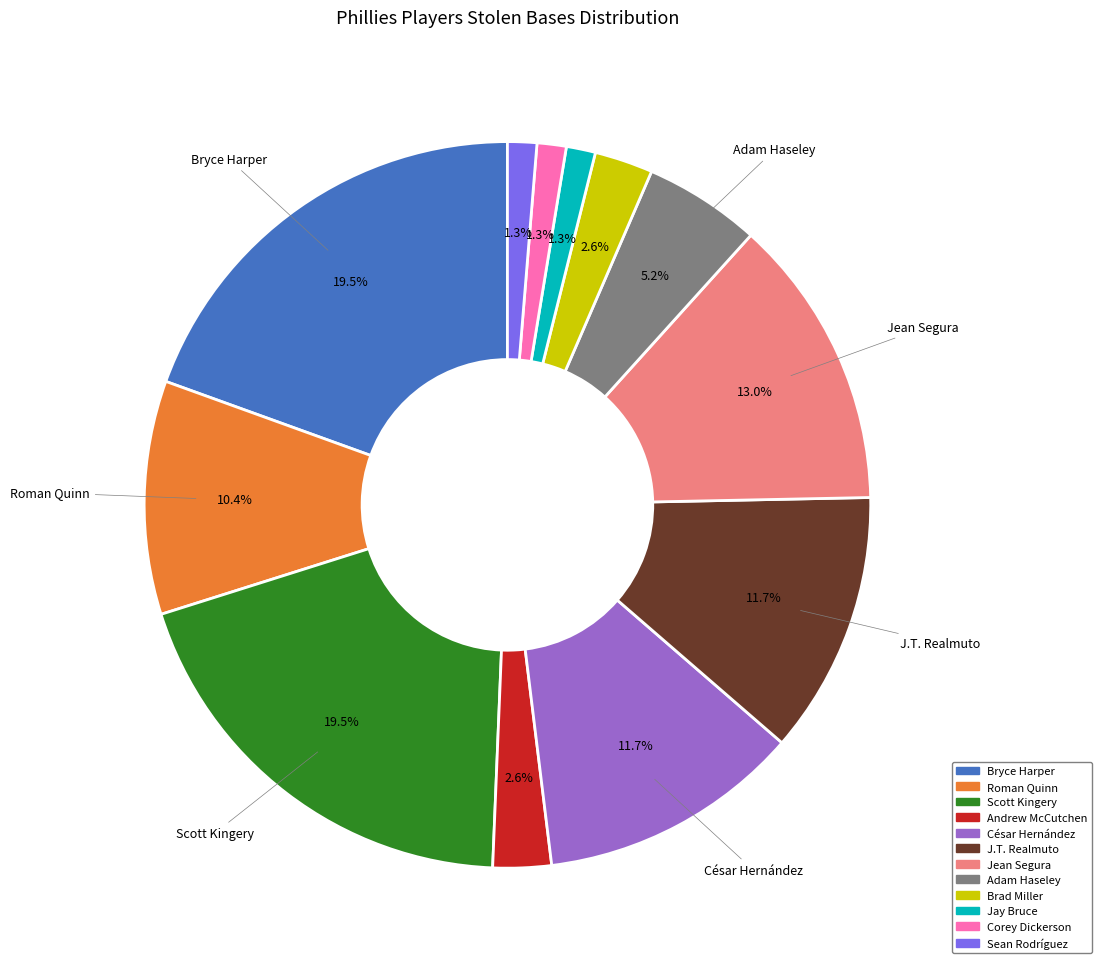

Is the sum of Bryce Harper and Andrew McCutchen greater than half?

No